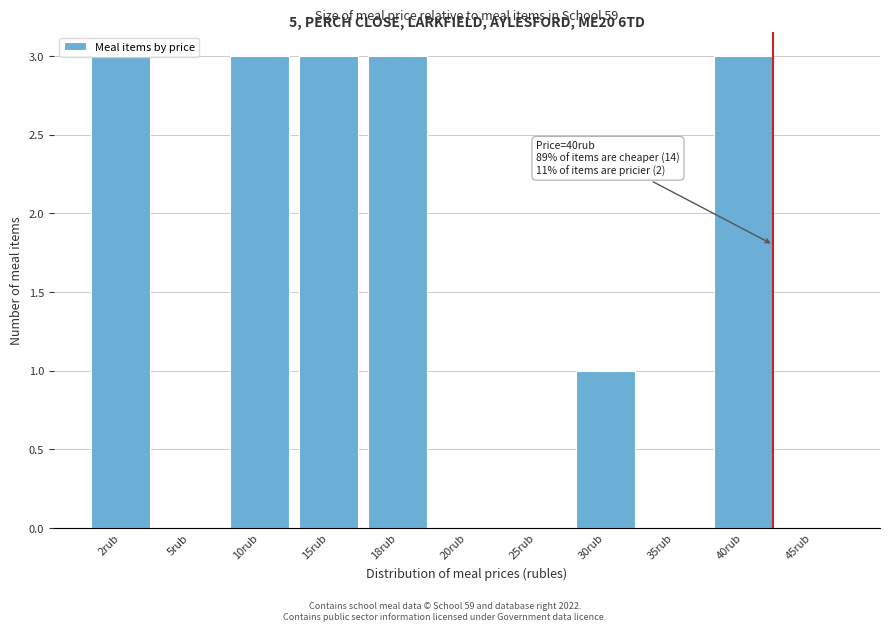

What is the change in value from 25rub to 30rub?

+1